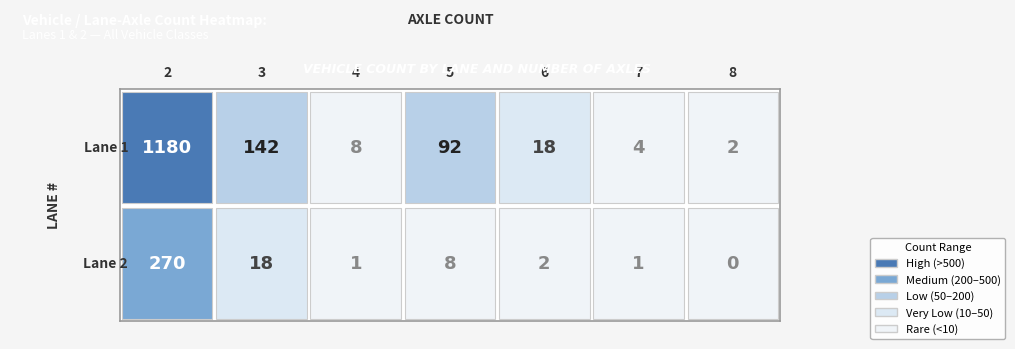

True or false: Lane 1 has a value of 1 at 6.

False